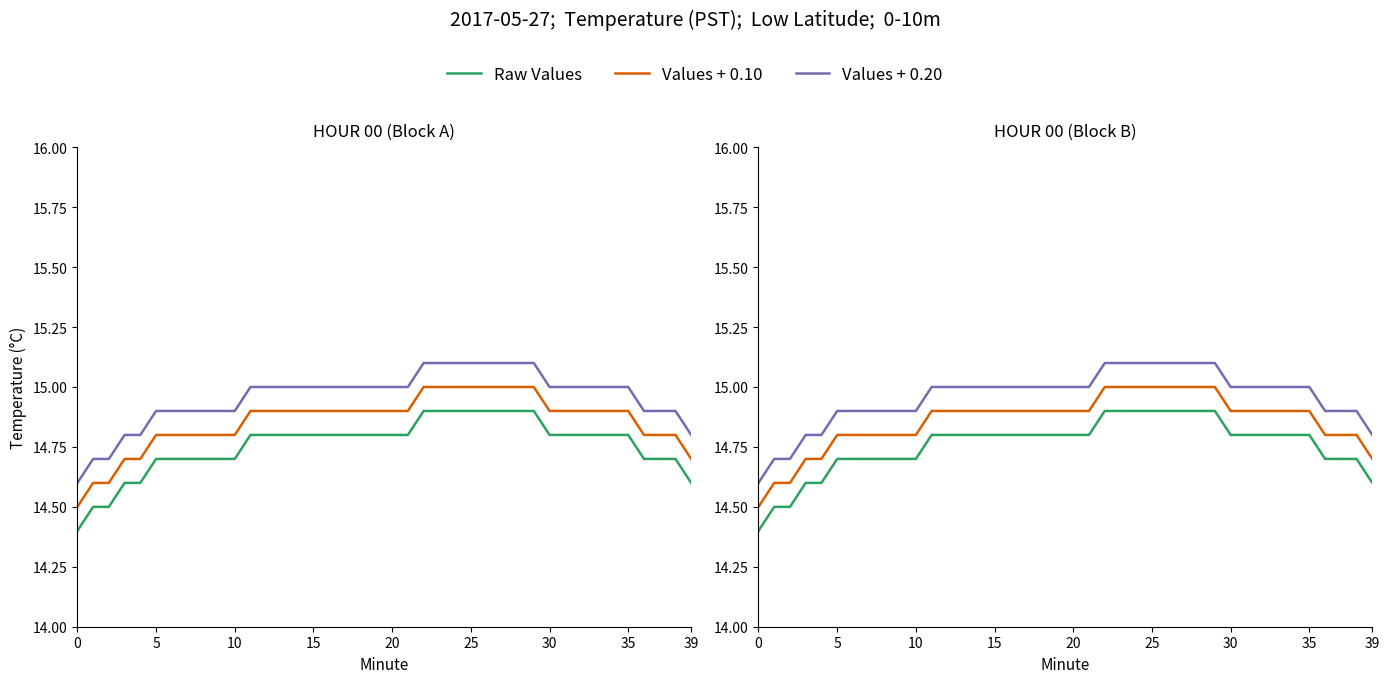

What is the label of the 36th point from the left?

35